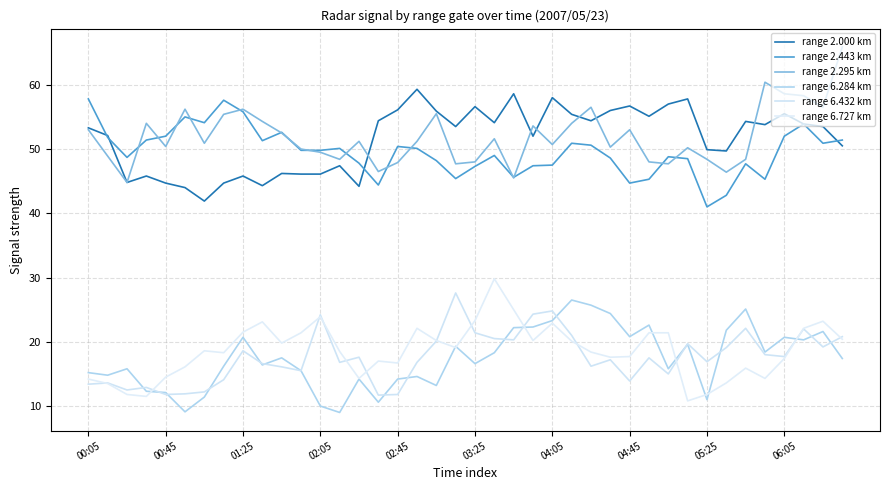

How many lines are shown in the chart?

6